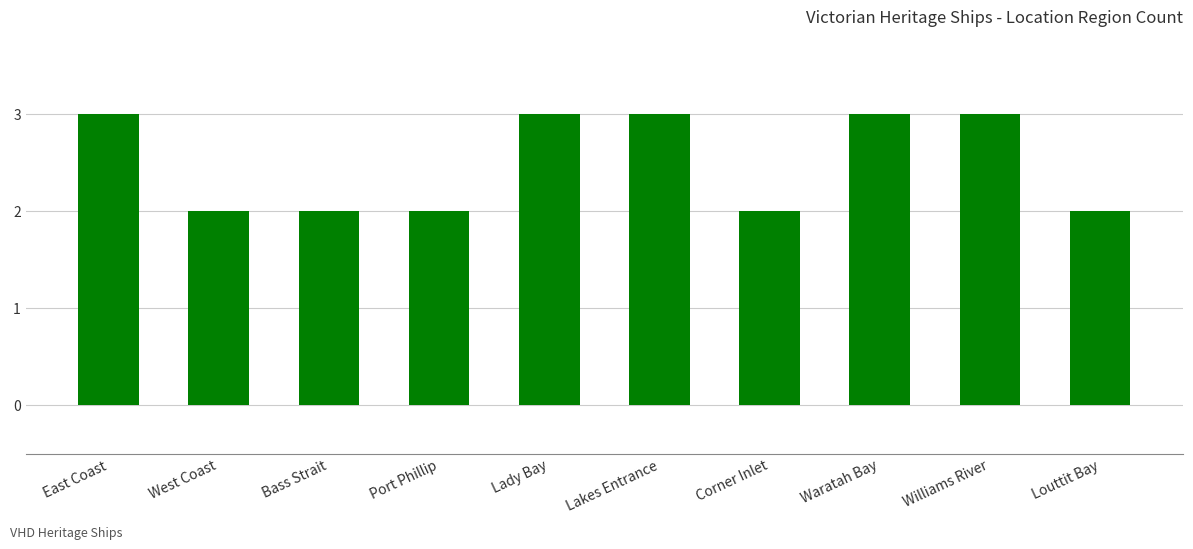

What value does the data have at Waratah Bay?

3